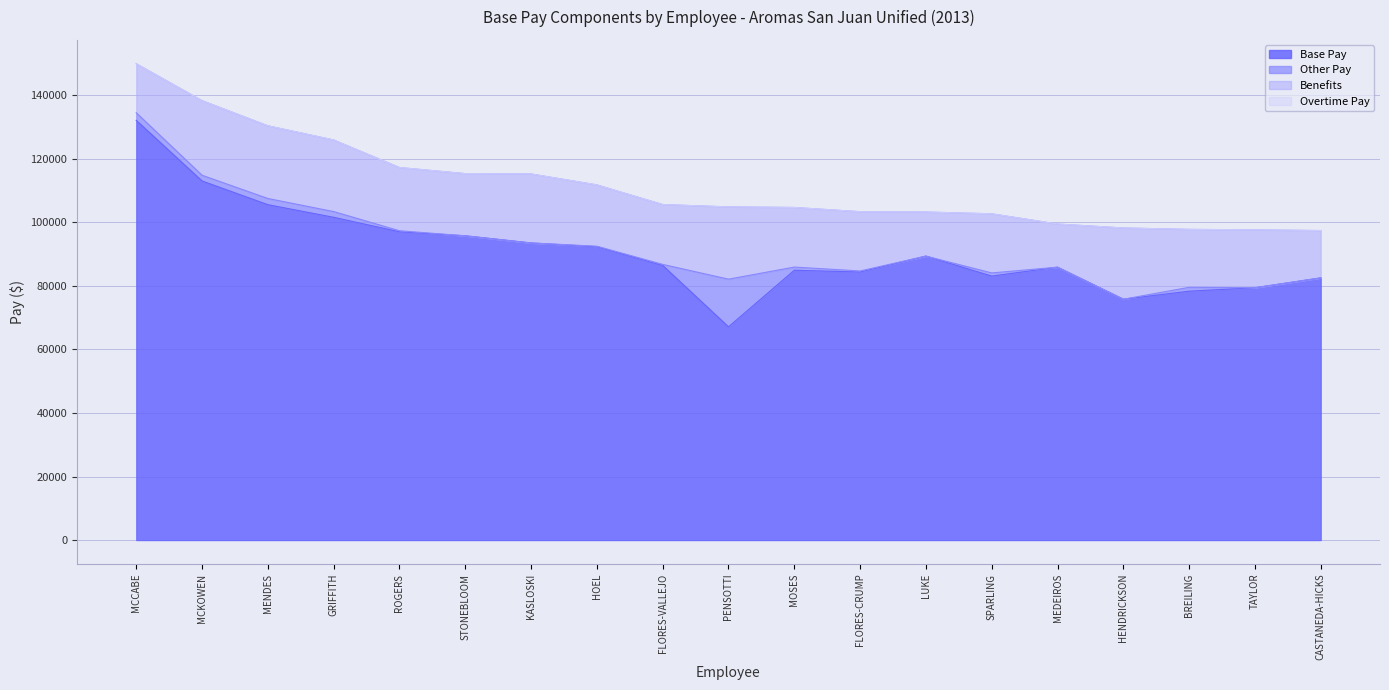

At which label does Benefits reach its minimum?

MEDEIROS